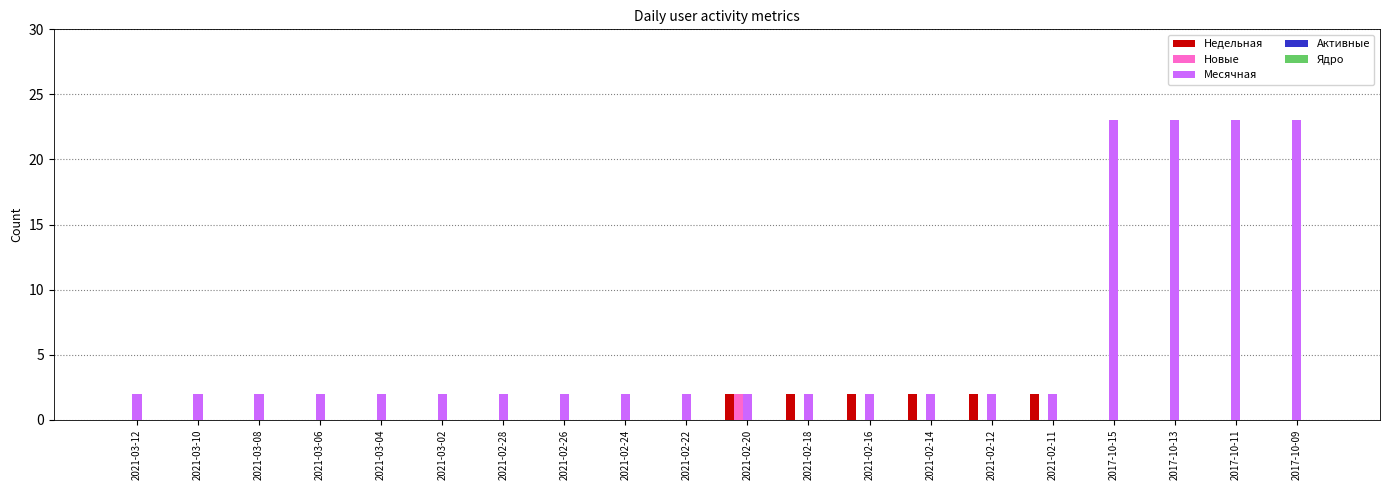

Is the value of Месячная at 2021-02-22 greater than the value of Недельная at 2021-03-04?

Yes